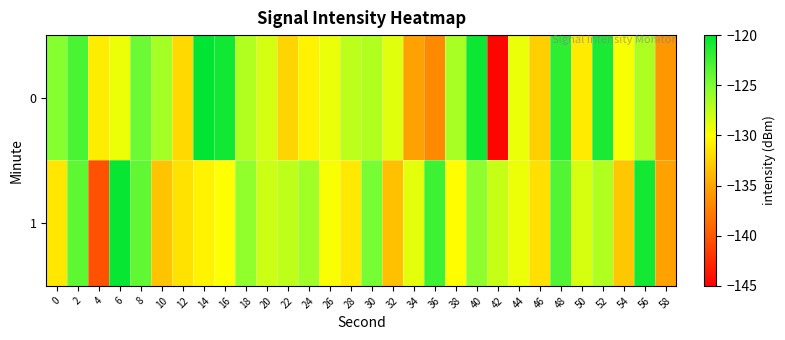

At 54, list the series in order from largest to smallest.

0, 1